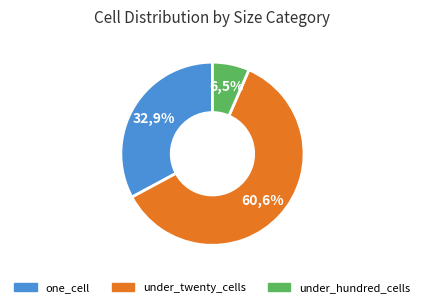

Is there any slice that represents more than half of the pie?

Yes